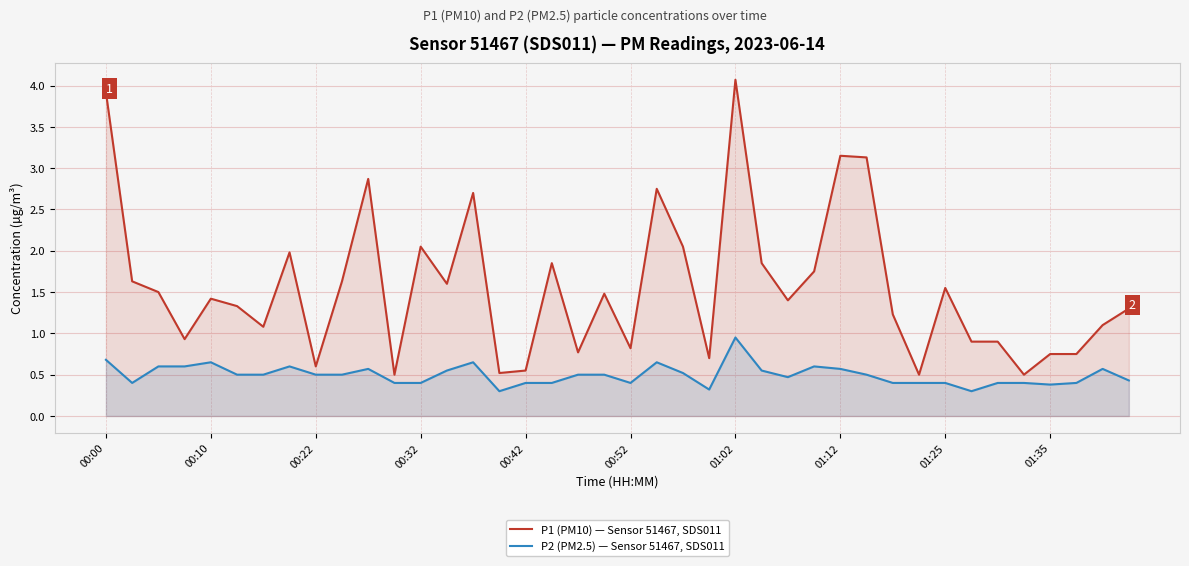

Where is P2 (PM2.5) — Sensor 51467, SDS011 nearest to the value 0?

15